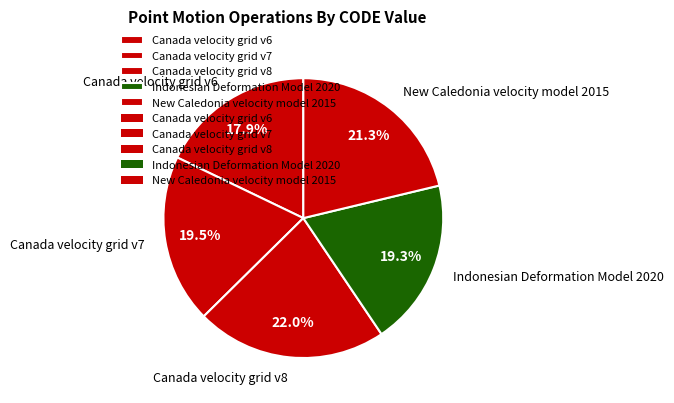

What is the ratio of the value at Canada velocity grid v8 to the value at Indonesian Deformation Model 2020?

1.1